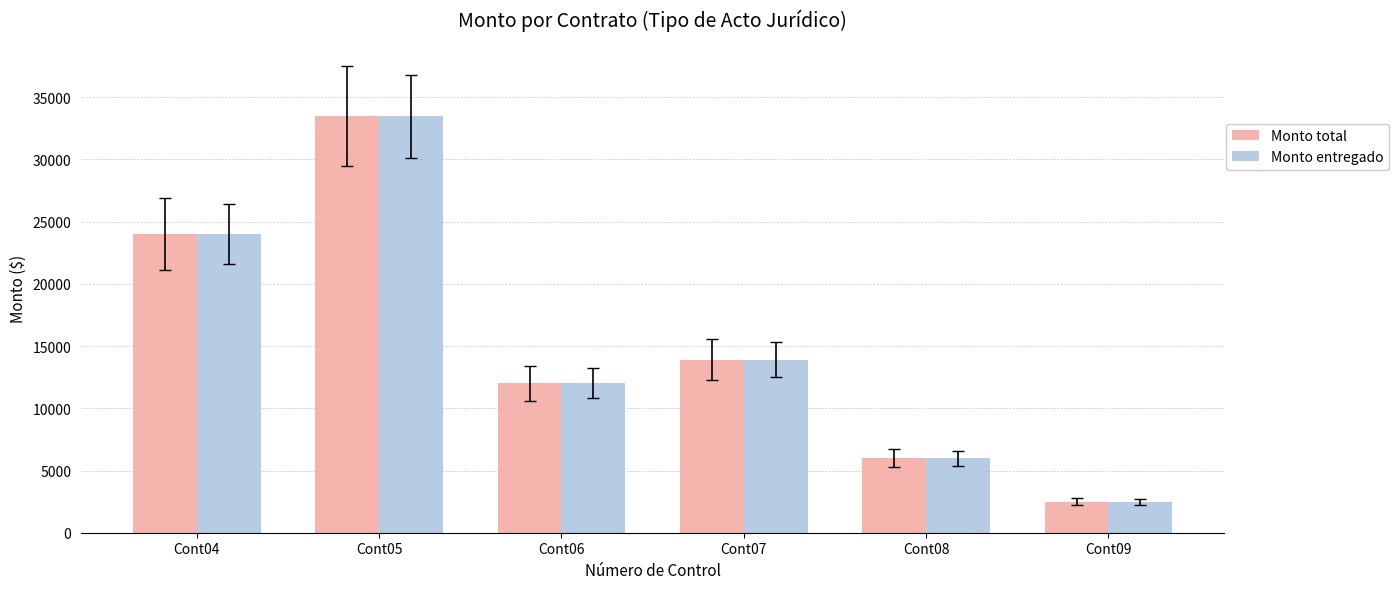

The value of Monto total at Cont06 is 2899. True or false?

False